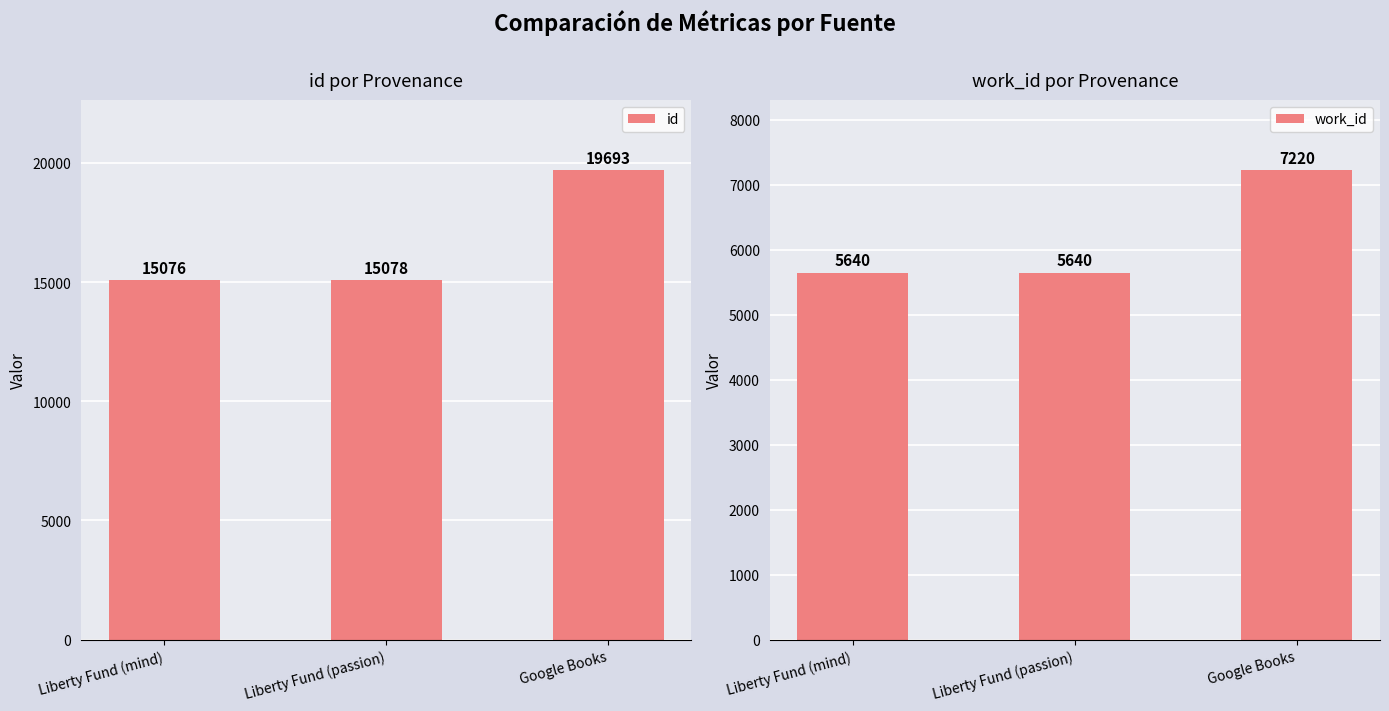

Rank the series at Liberty Fund (passion) from lowest to highest value.

work_id, id